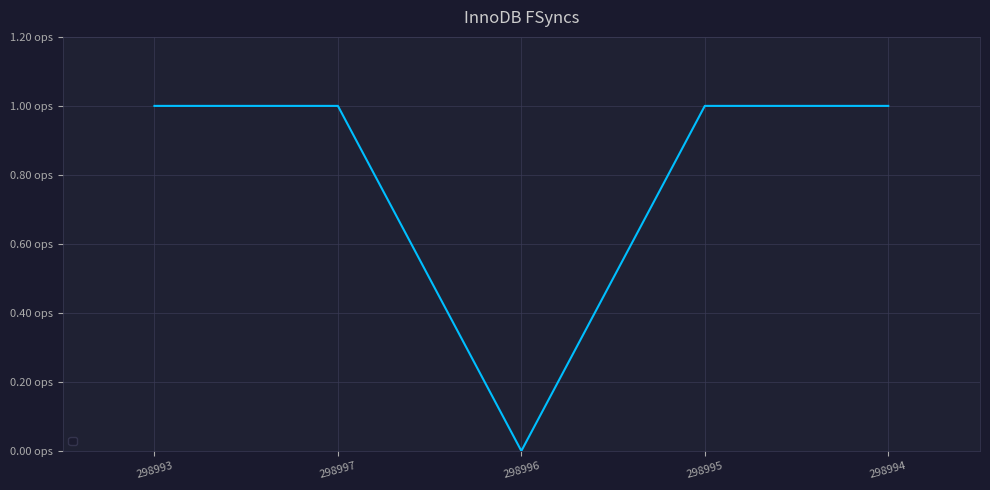

Which has a higher value, 298996 or 298993?

298993